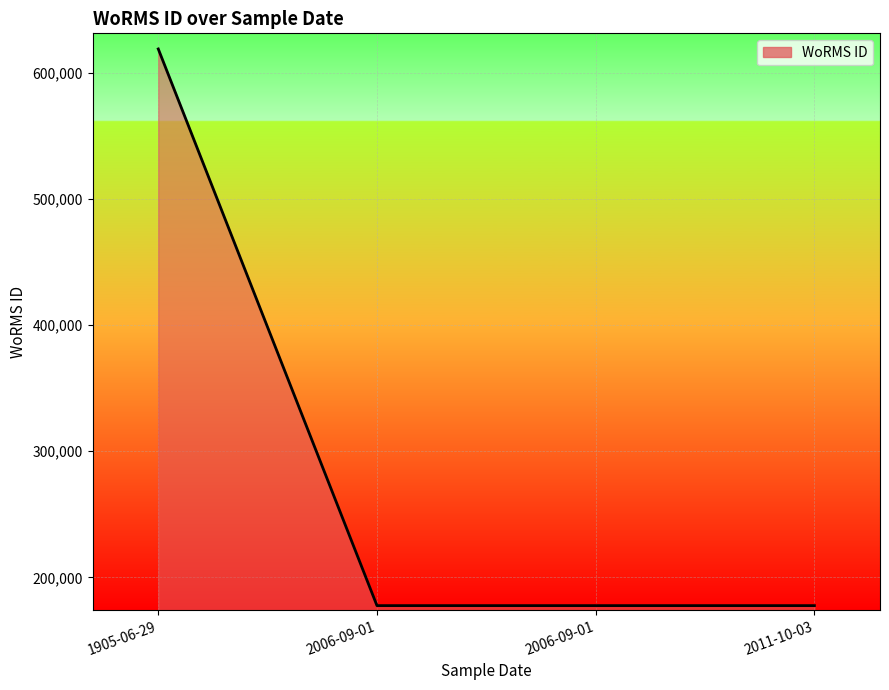

What is the average value?

287882